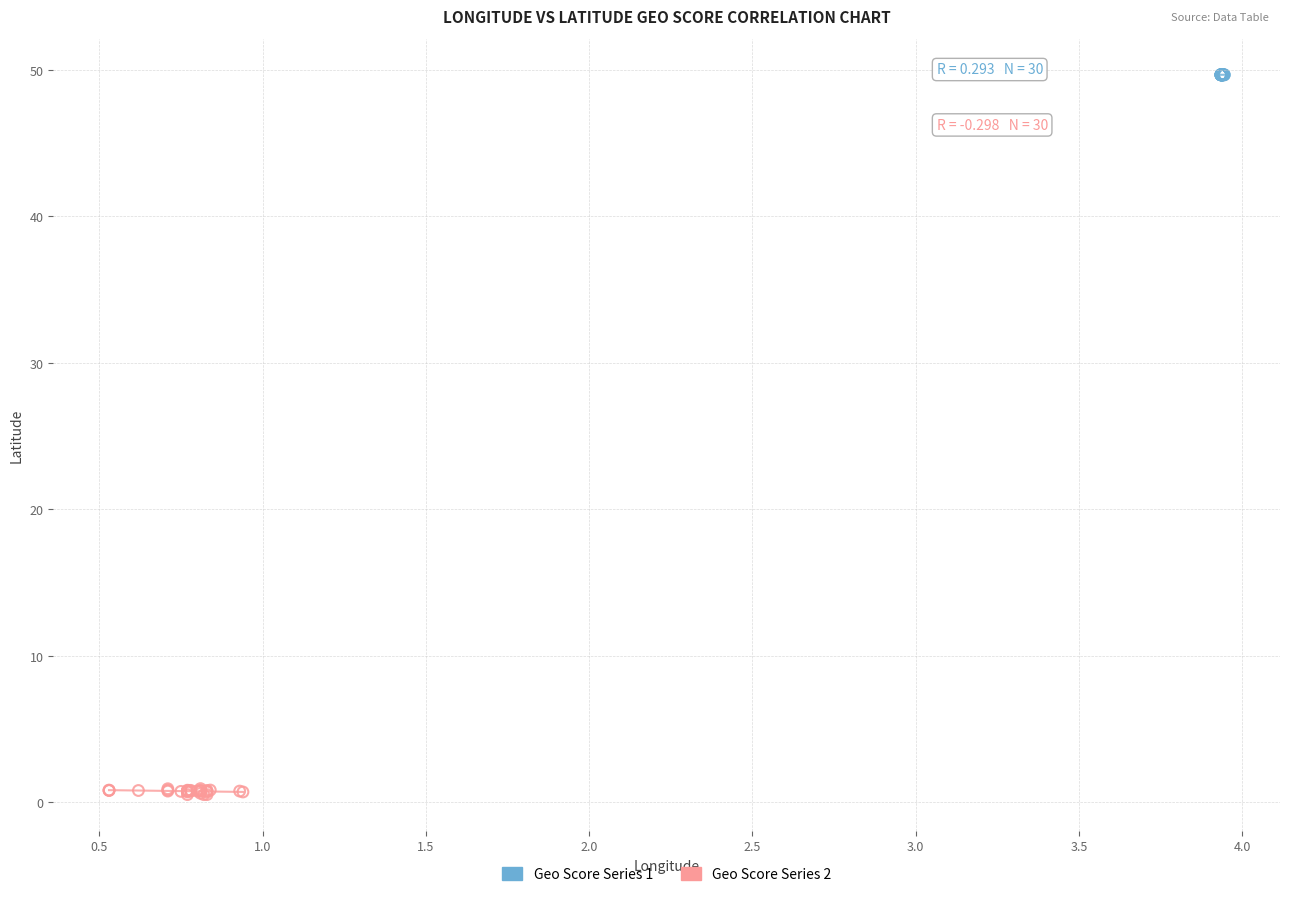

Which series has the largest Y range (max minus min)?

Geo Score Series 2